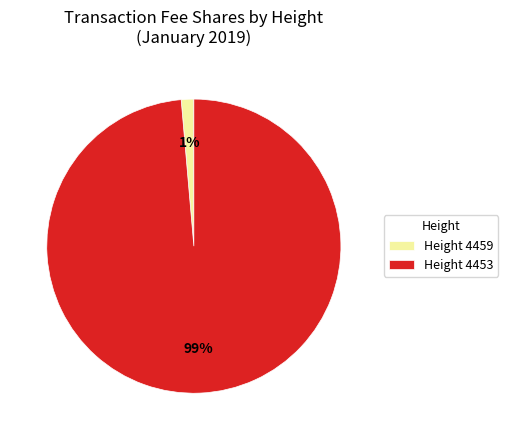

To the nearest percent, what is the average slice percentage?

50%